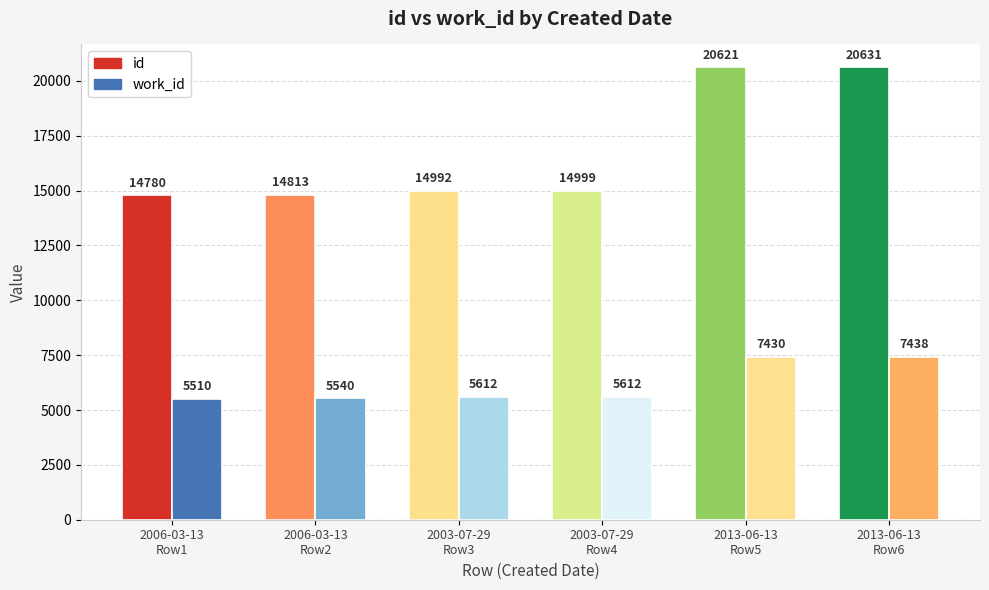

At which category is the sum across all series the highest?

2013-06-13
Row6